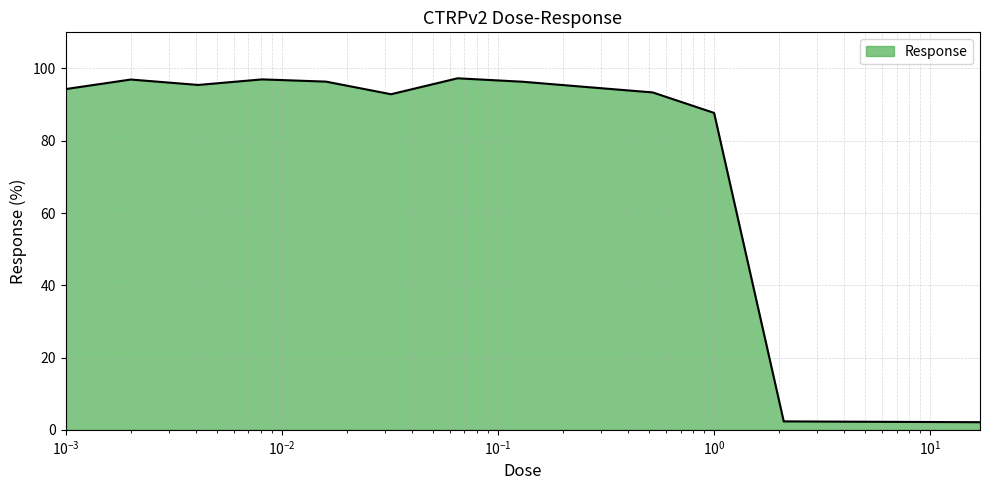

What is the difference between the maximum and minimum values?

95.2